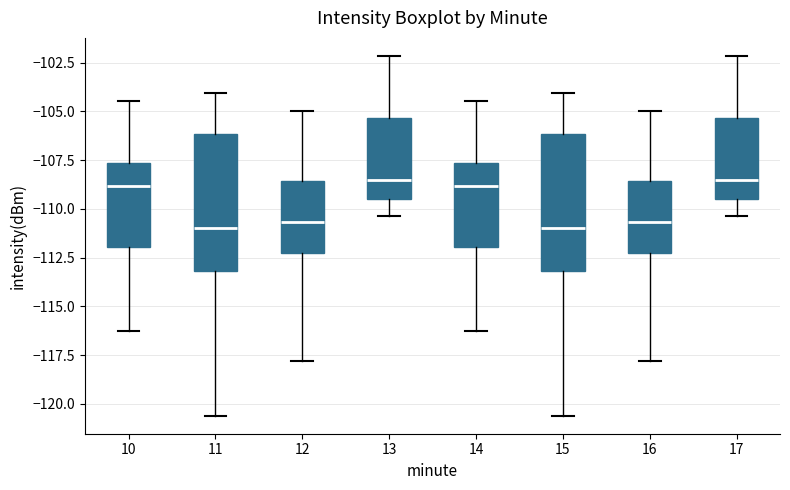

Reading left to right, read every box against the y-axis: the position of its median line, the range the box covers, and the ends of its whiskers. The values are not printed on the chart, so give them approximately, as read against the axis.

10: median -109.0, box -112.0 to -107.5, whiskers -116.5 to -104.5
11: median -111.0, box -113.0 to -106.0, whiskers -120.5 to -104.0
12: median -110.5, box -112.5 to -108.5, whiskers -118.0 to -105.0
13: median -108.5, box -109.5 to -105.5, whiskers -110.5 to -102.0
14: median -109.0, box -112.0 to -107.5, whiskers -116.5 to -104.5
15: median -111.0, box -113.0 to -106.0, whiskers -120.5 to -104.0
16: median -110.5, box -112.5 to -108.5, whiskers -118.0 to -105.0
17: median -108.5, box -109.5 to -105.5, whiskers -110.5 to -102.0